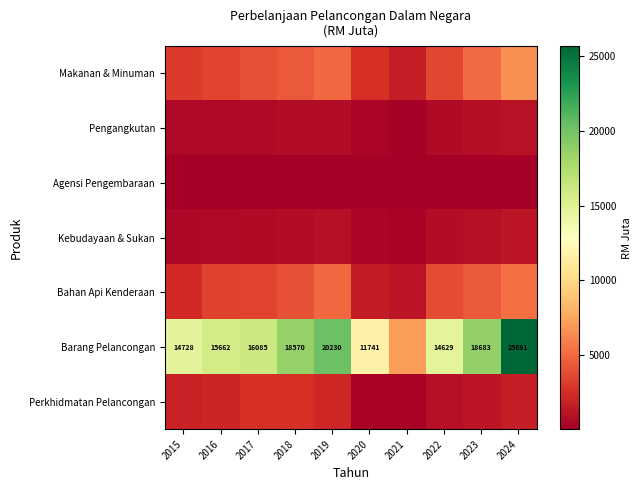

Is it true that Barang Pelancongan equals 27616.5 at 2023?

False